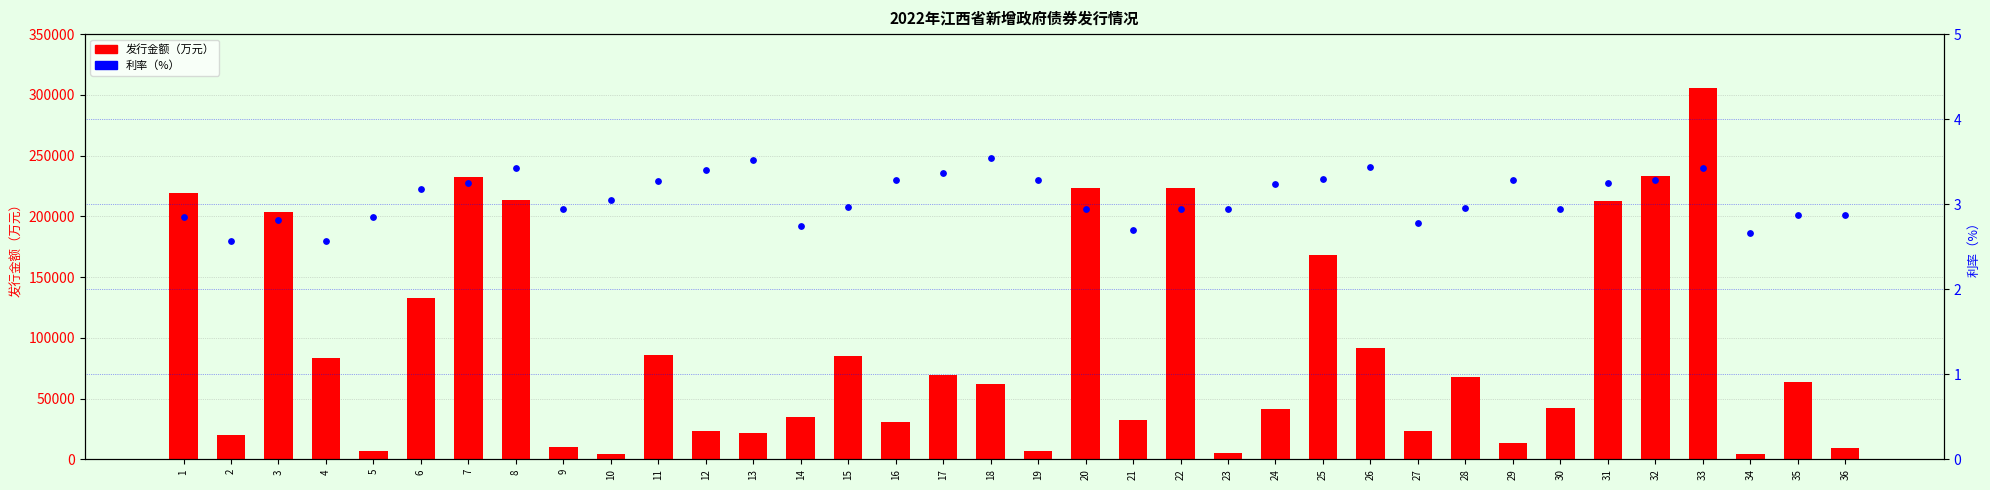

Which series contains the highest Y value?

发行金额